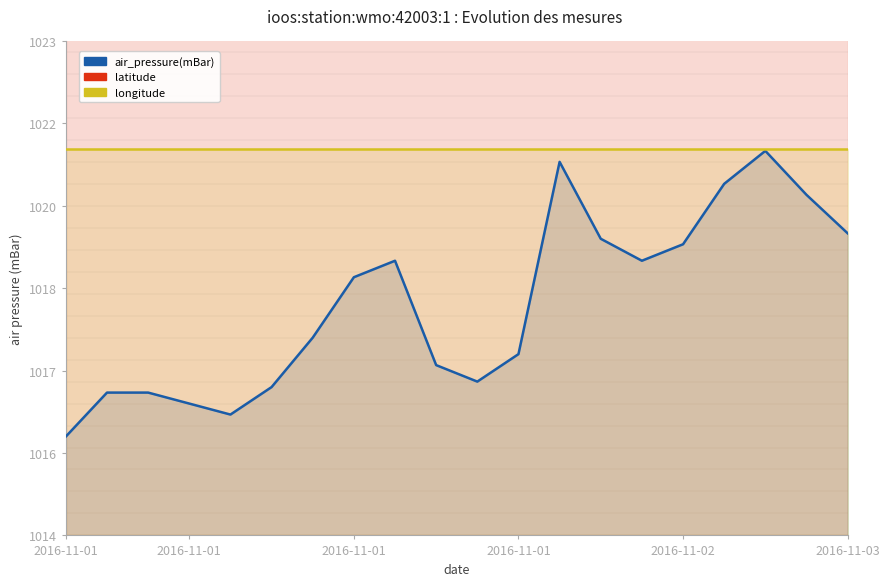

Which series has the largest total across all categories?

latitude